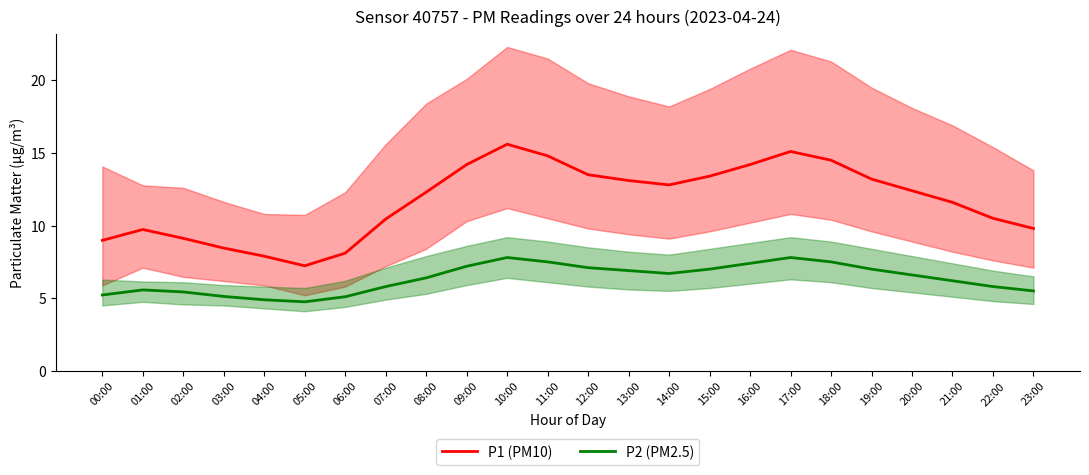

List the labels in order of P2 (PM2.5) value, smallest first.

05:00, 04:00, 06:00, 03:00, 00:00, 02:00, 23:00, 01:00, 07:00, 22:00, 21:00, 08:00, 20:00, 14:00, 13:00, 15:00, 19:00, 12:00, 09:00, 16:00, 11:00, 18:00, 10:00, 17:00